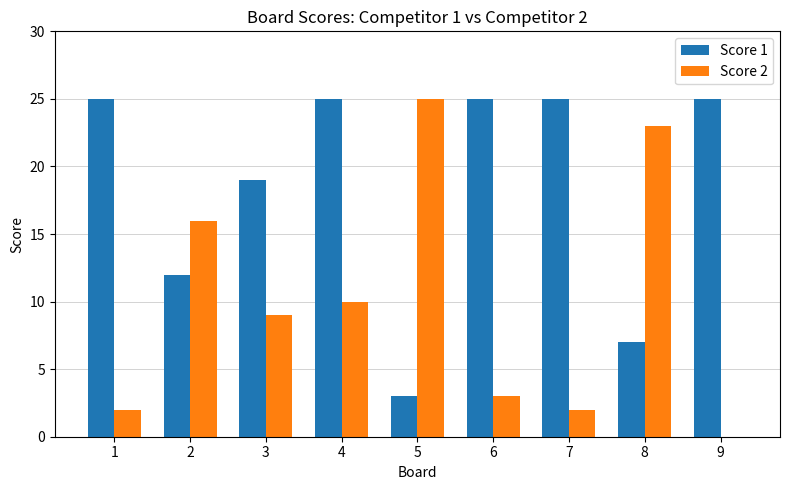

What are all the series names shown in the legend?

Score 1, Score 2